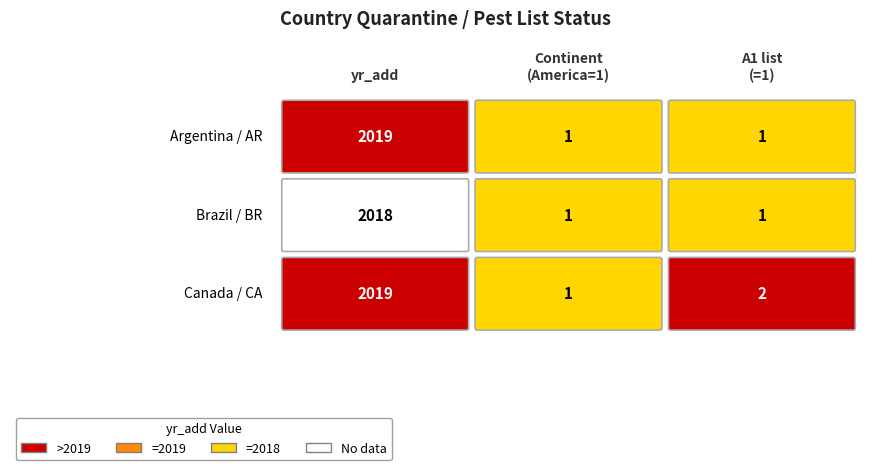

What is the maximum value shown in the chart?

2019